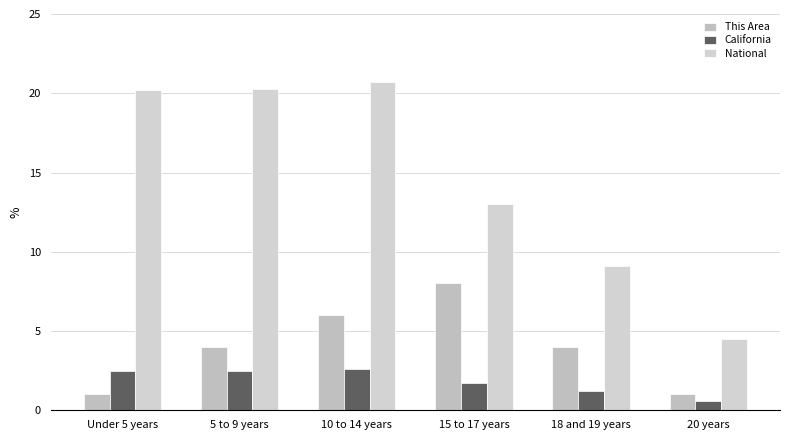

Is it true that National equals 13.0 at 15 to 17 years?

True